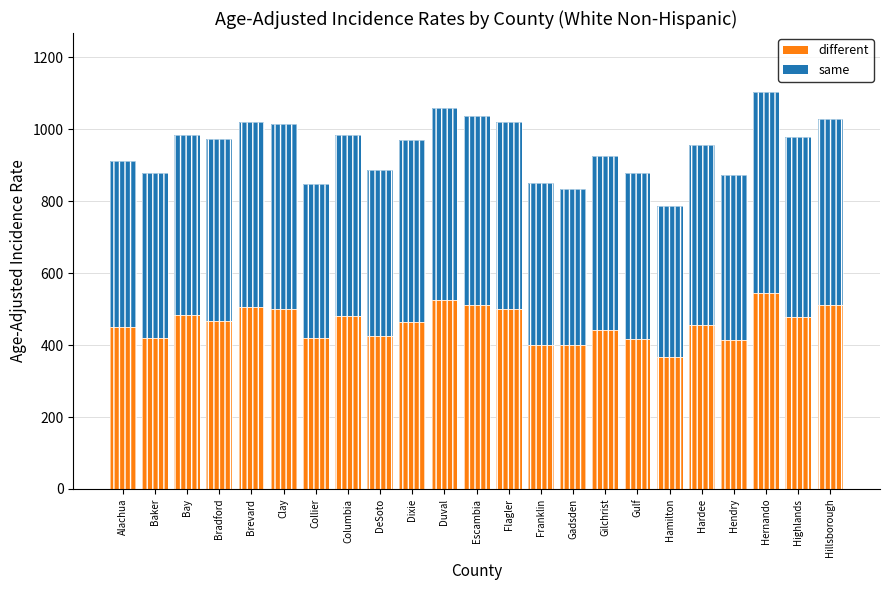

What is the value of the same bar at the 18th from the left?

419.7